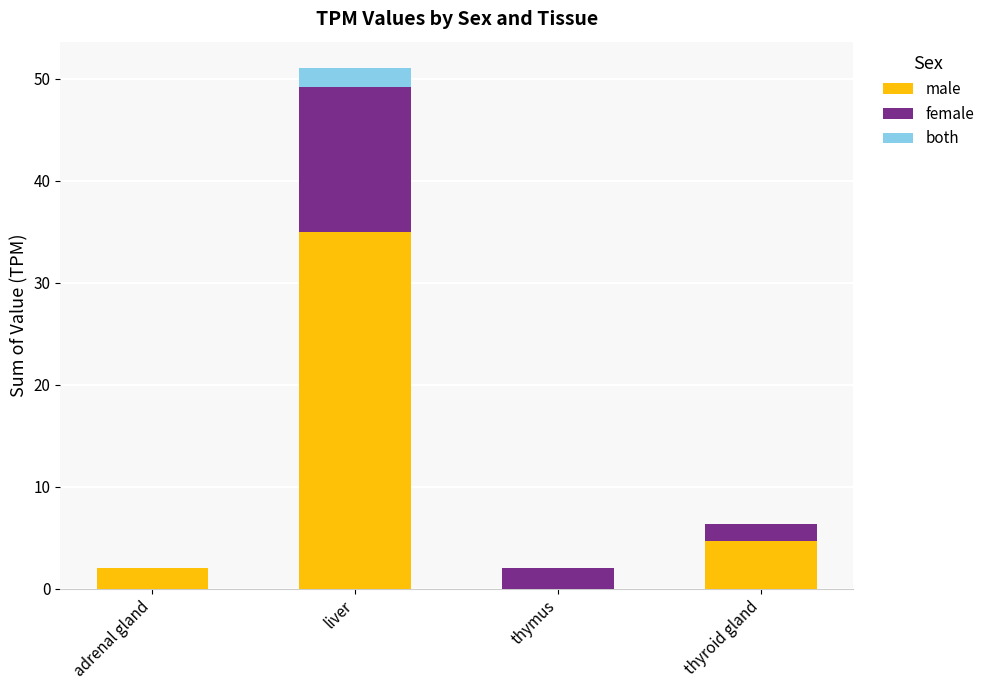

True or false: male has a value of 0.0 at thymus.

True